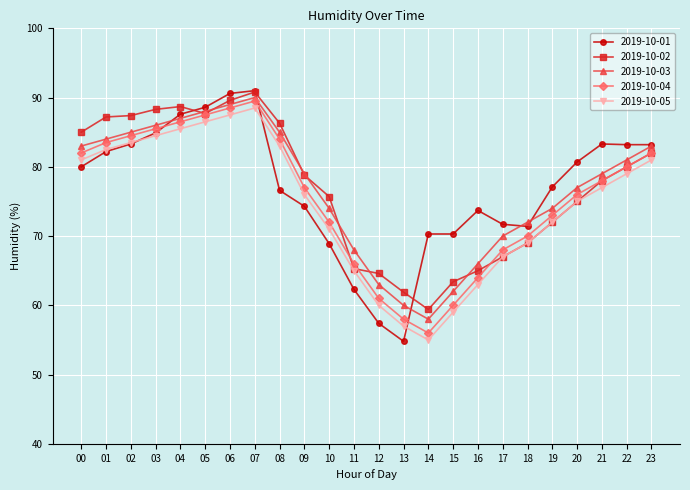

True or false: 2019-10-04 has a value of 37.1 at 11.

False